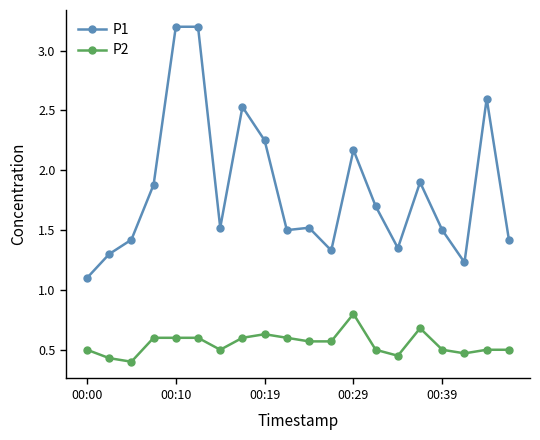

What is the maximum value shown in the chart?

3.2